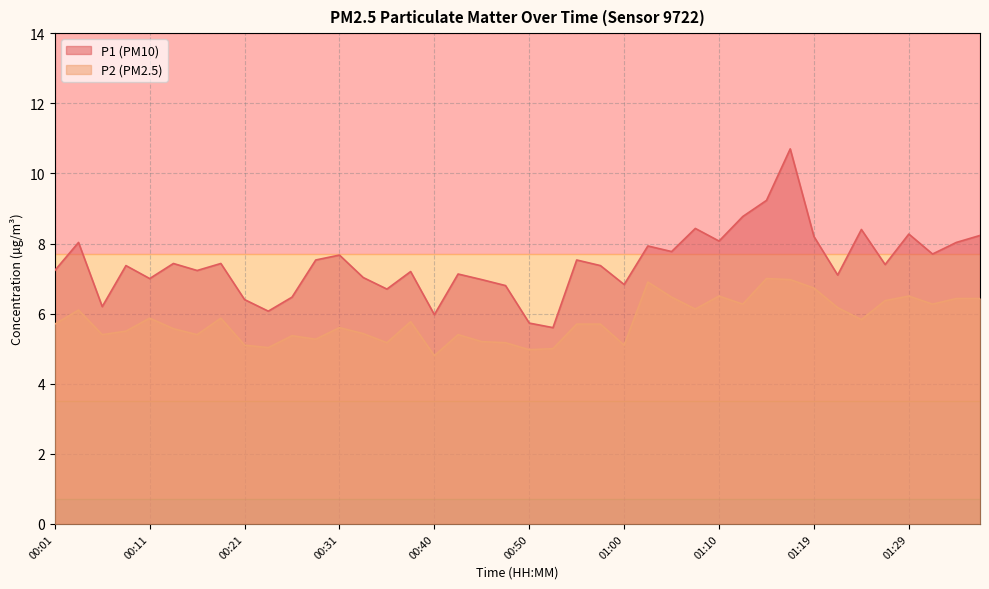

What is the label of the 18th point from the left?

00:43